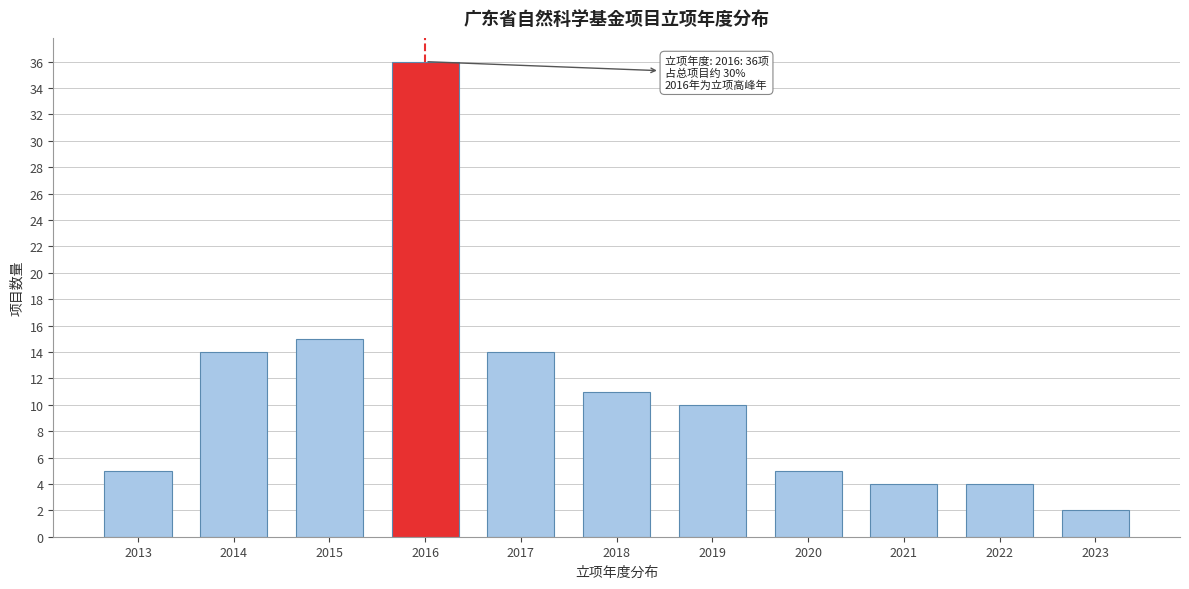

Reading left to right, list all the values displayed in this chart.

5	14	15	36	14	11	10	5	4	4	2